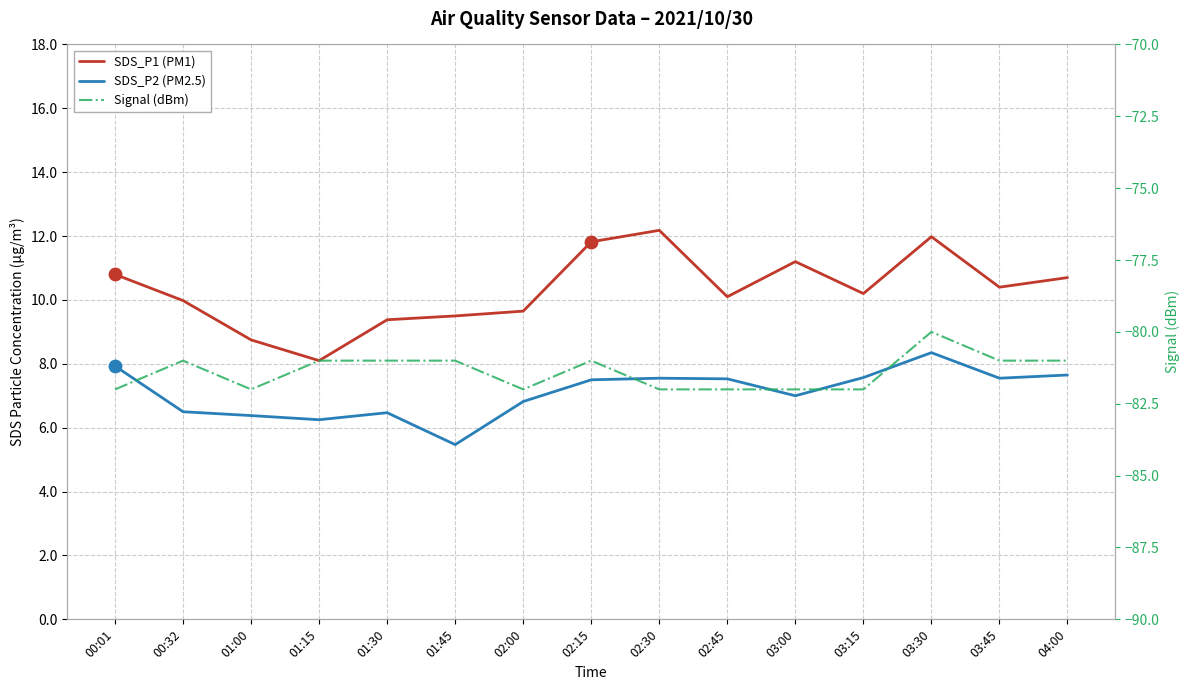

Which series has the widest spread of Y values?

SDS_P1 (PM1)